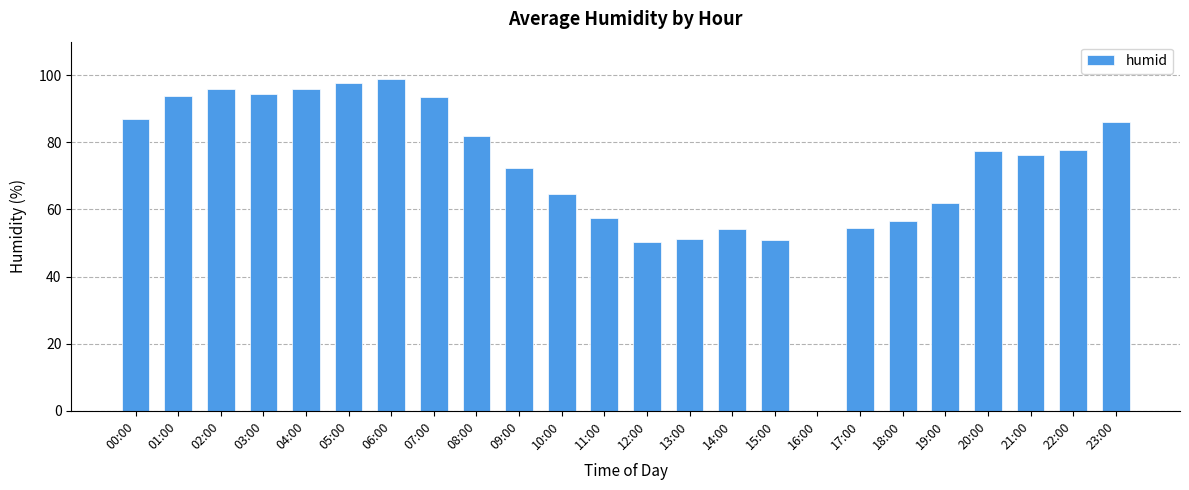

What is the sum of the values at 04:00 and 21:00?

172.2